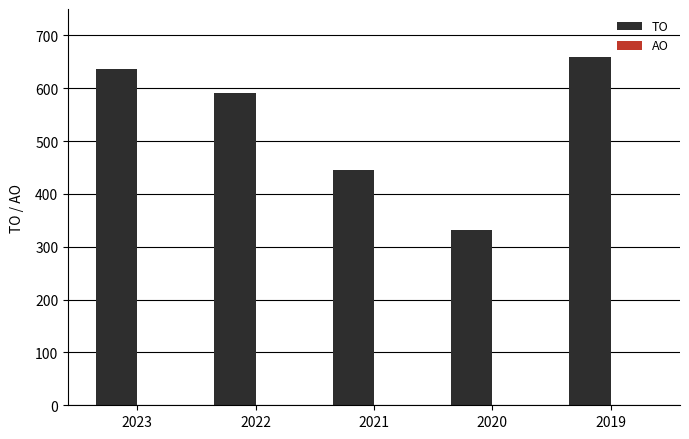

Which has a higher value, 2022 or 2019?

2019